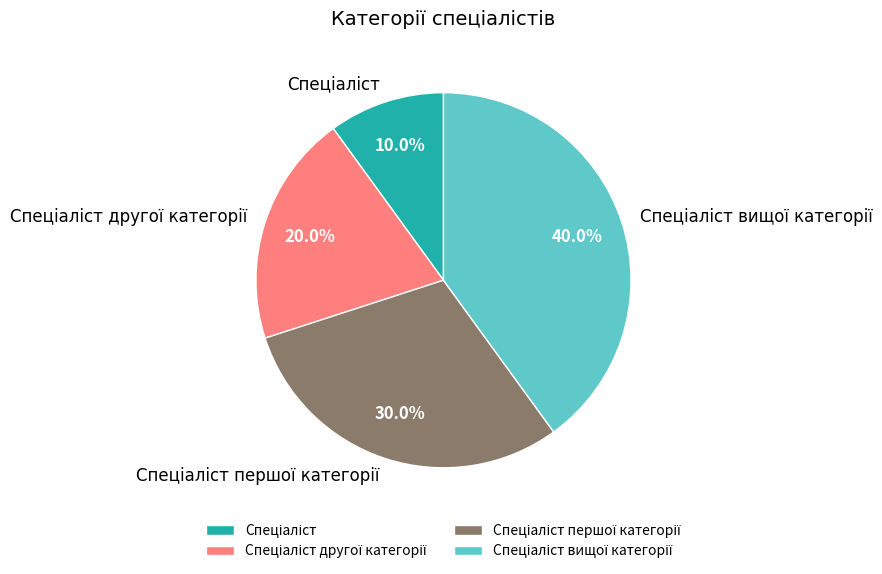

Is there any slice that represents more than half of the pie?

No